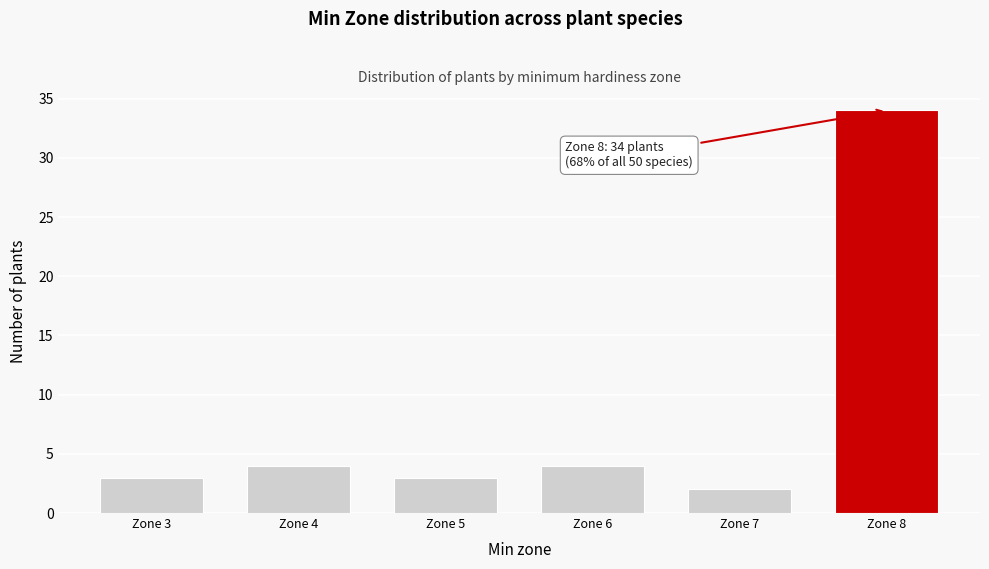

Reading right to left, extract all data points from this chart.

34	2	4	3	4	3